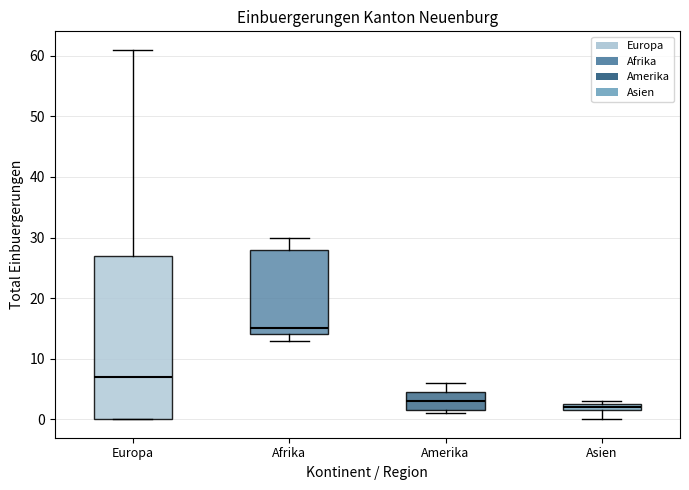

Which box is the tallest, from its lower edge to its upper edge?

Europa